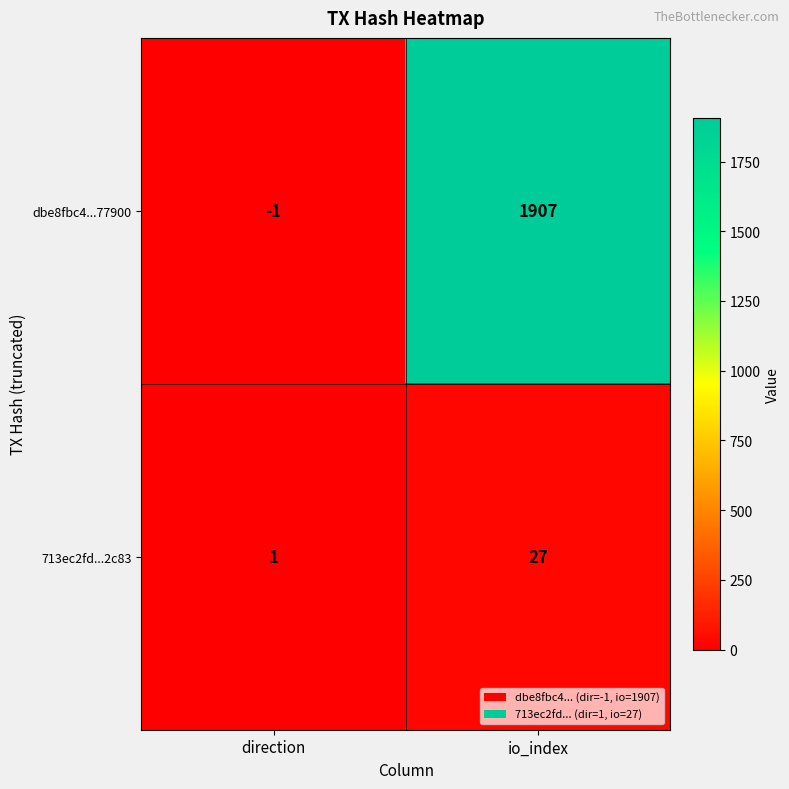

At which label does 713ec2fd...2c83 reach its minimum?

direction